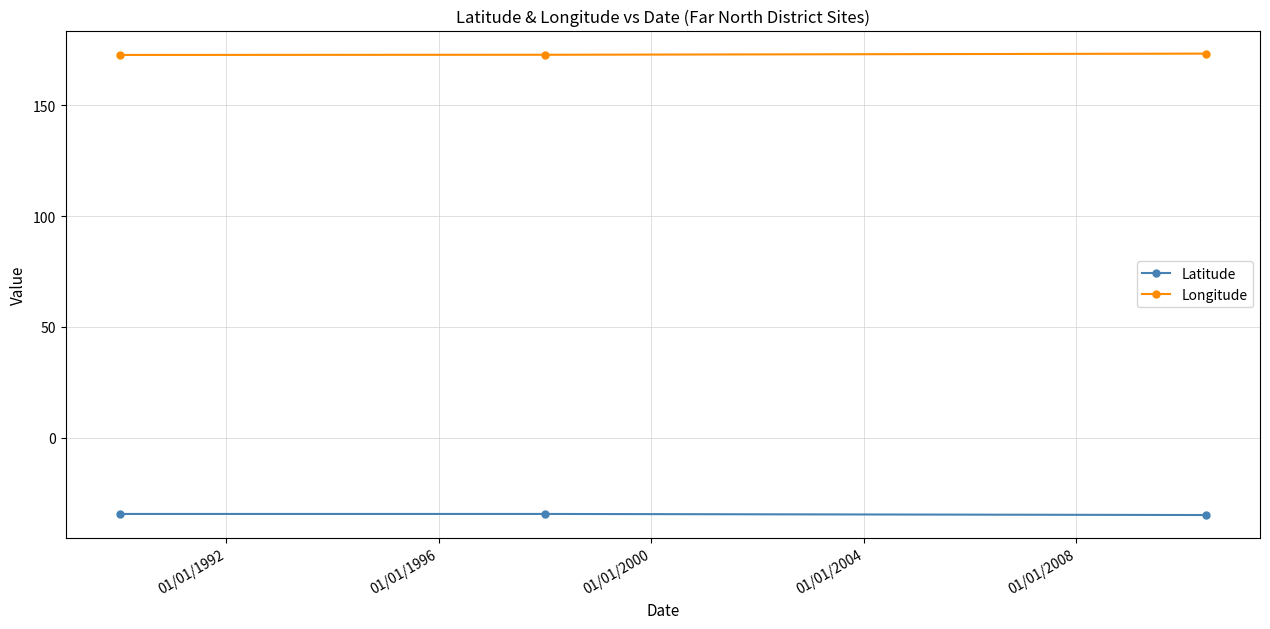

Rank the series by their maximum value, from highest to lowest.

Longitude, Latitude